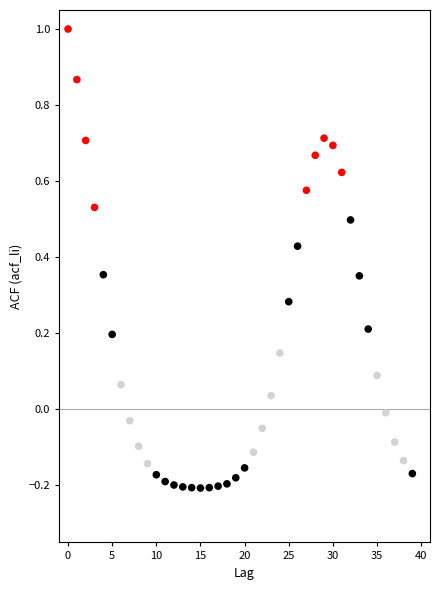

What is the range of Y values (max minus min)?

1.2